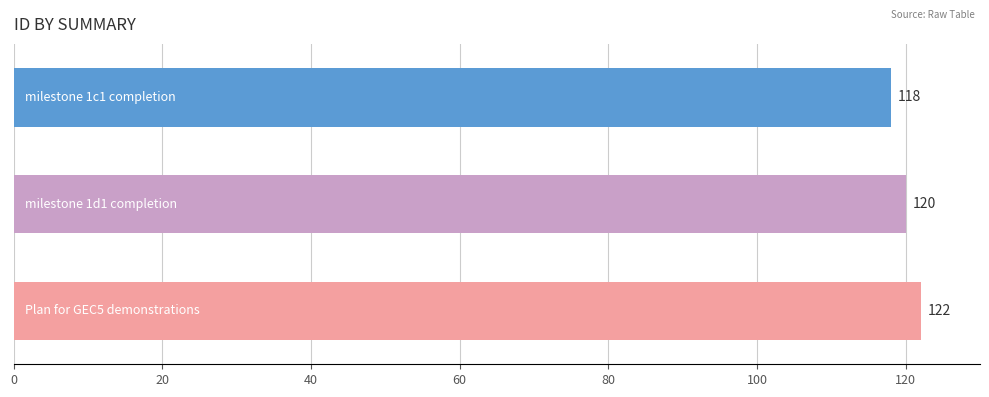

What is the average value?

120